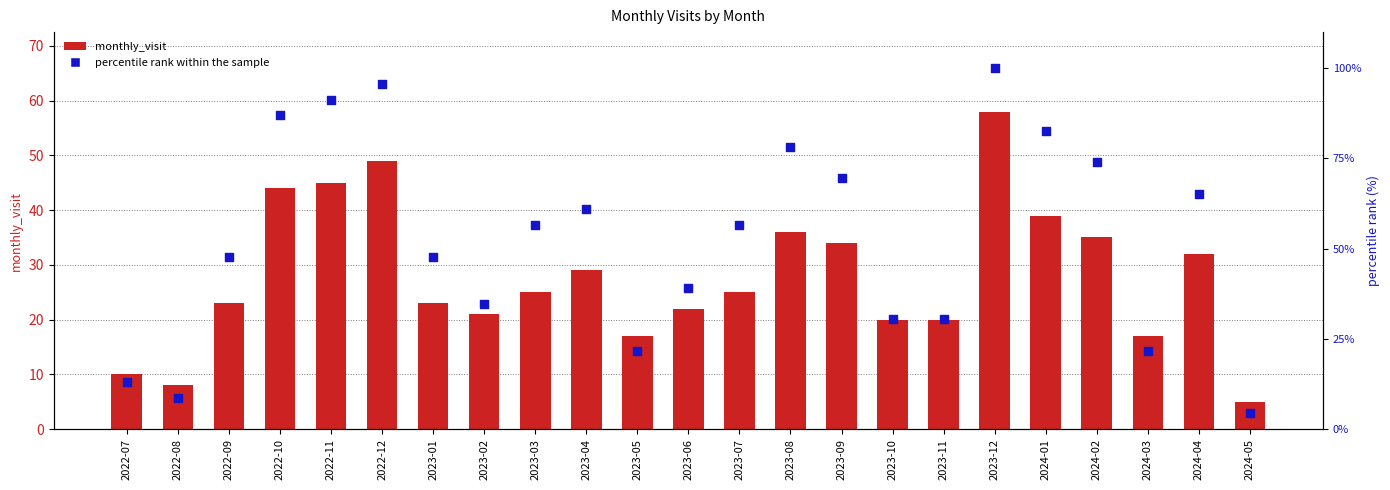

What are all the series names shown in the legend?

monthly_visit, percentile rank within the sample